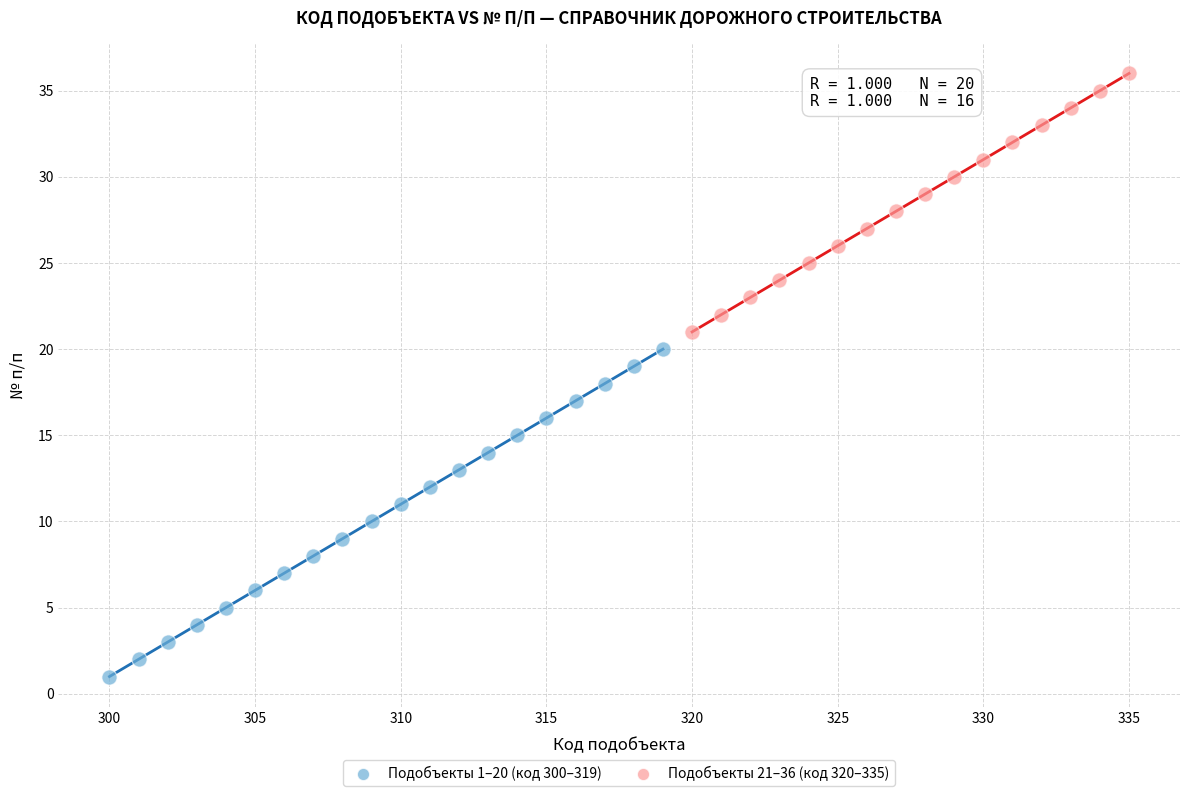

Which series reaches the minimum Y coordinate?

Подобъекты 1–20 (код 300–319)